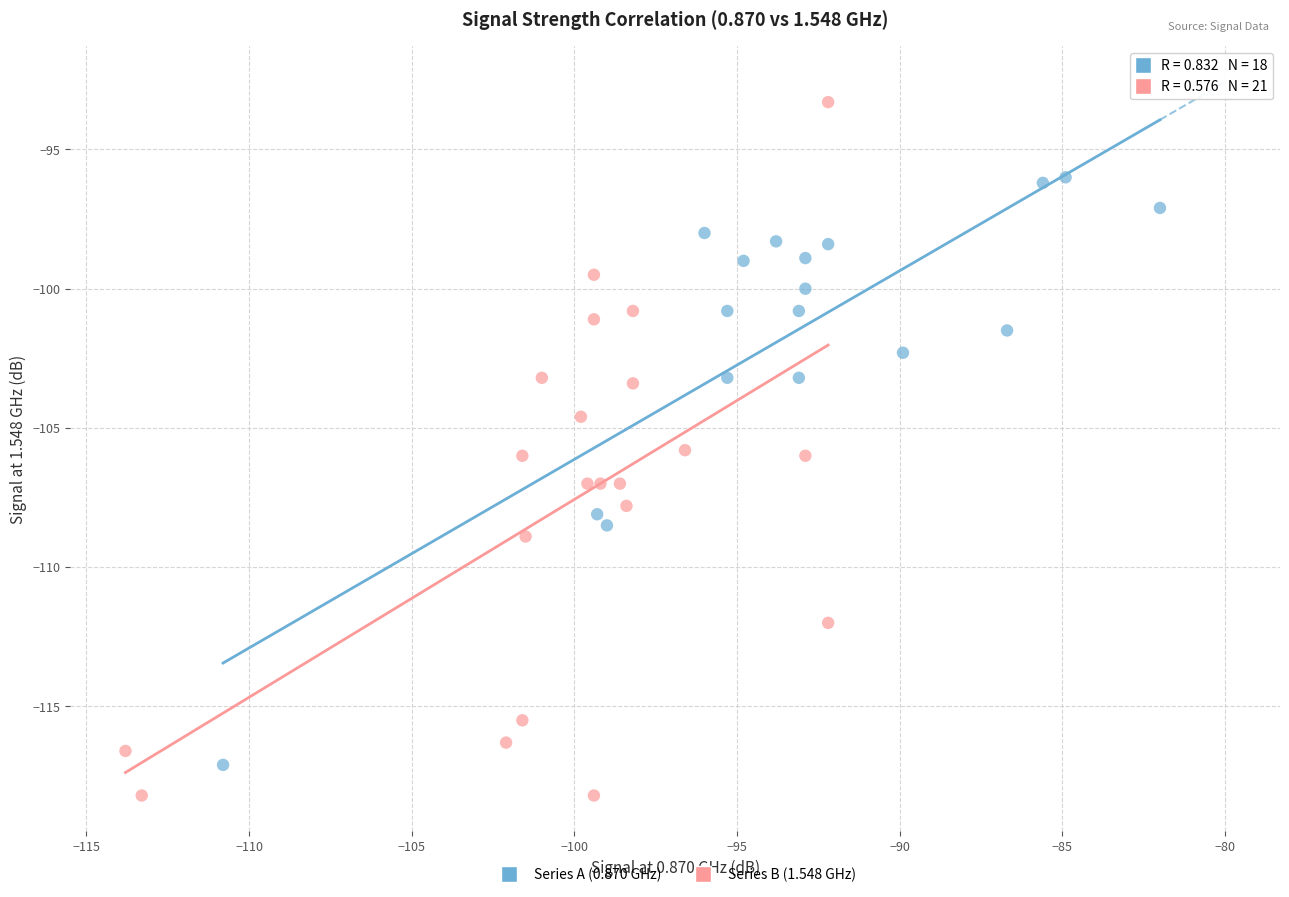

Which series contains the highest Y value?

Series B (1.548 GHz)